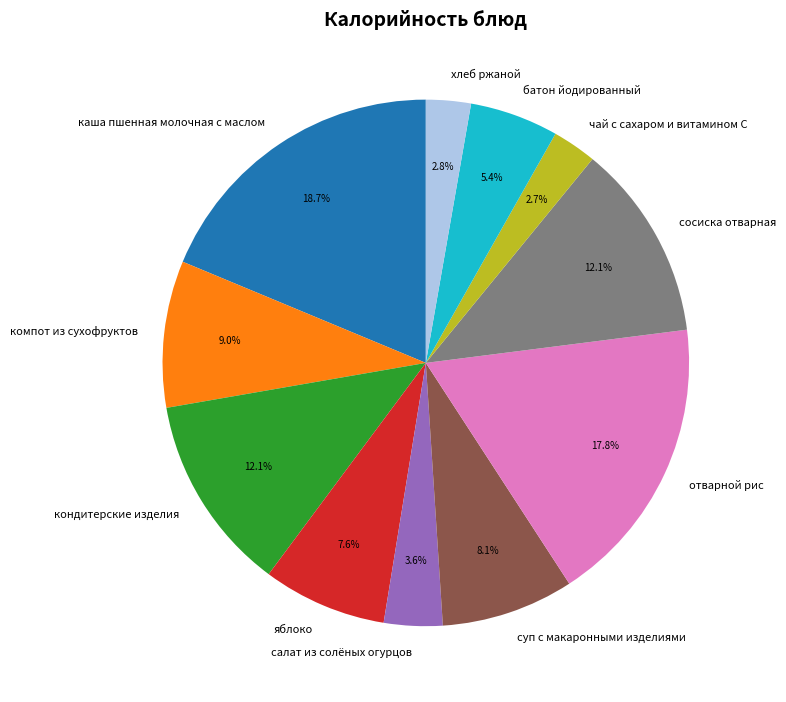

To the nearest percent, what portion does сосиска отварная represent?

12%